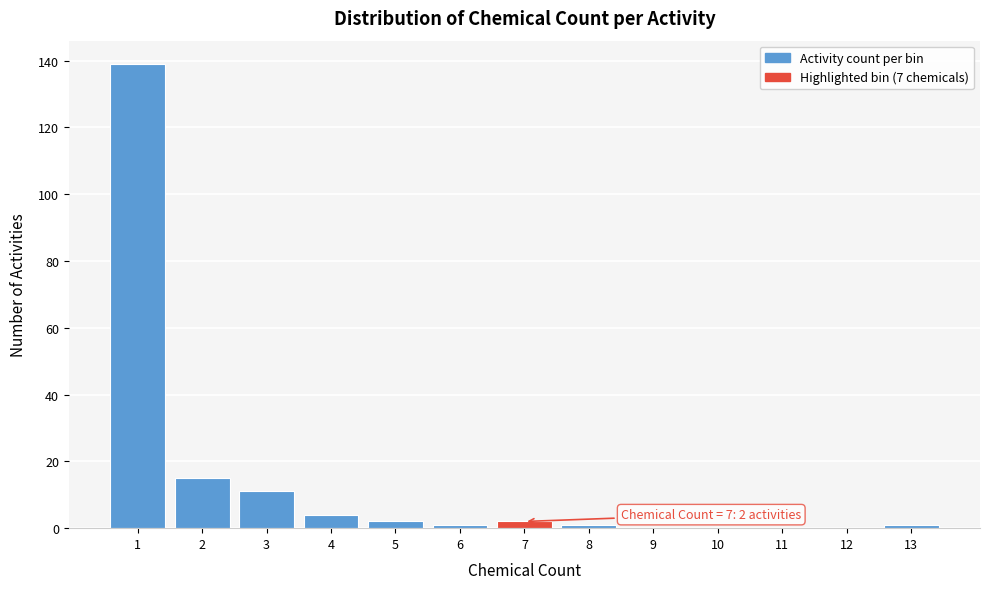

Reading left to right, transcribe all the data shown in this chart.

1=139	2=15	3=11	4=4	5=2	6=1	7=2	8=1	9=0	10=0	11=0	12=0	13=1